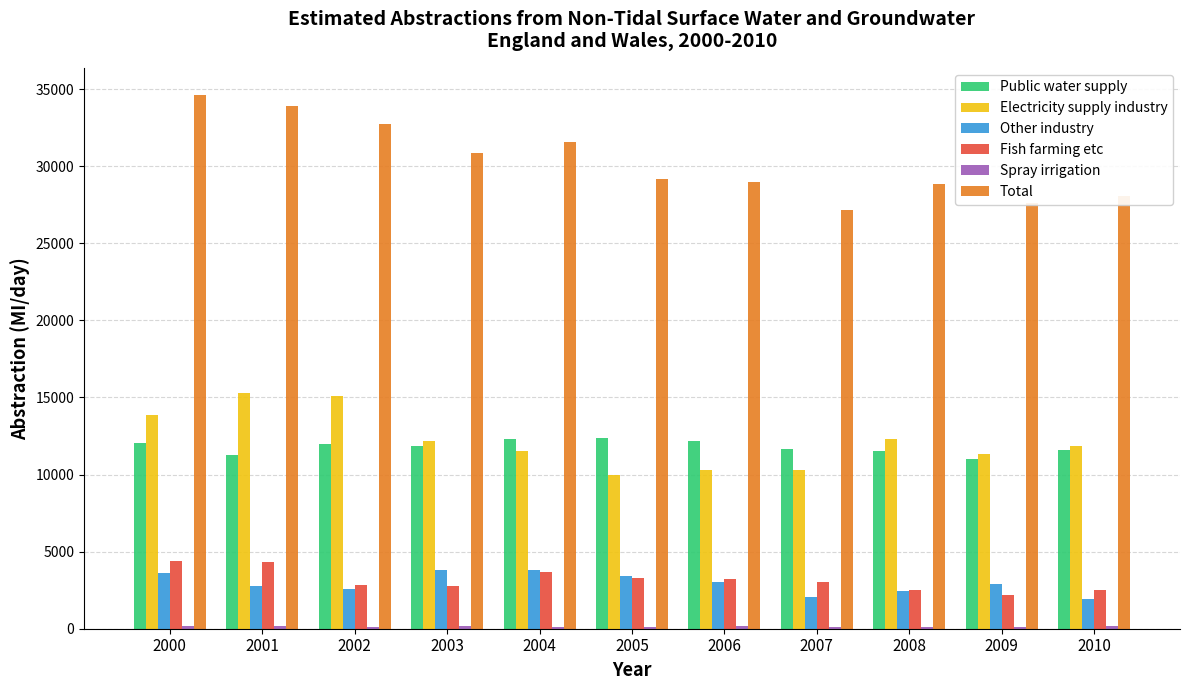

True or false: Public water supply has a value of 6550 at 2009.

False